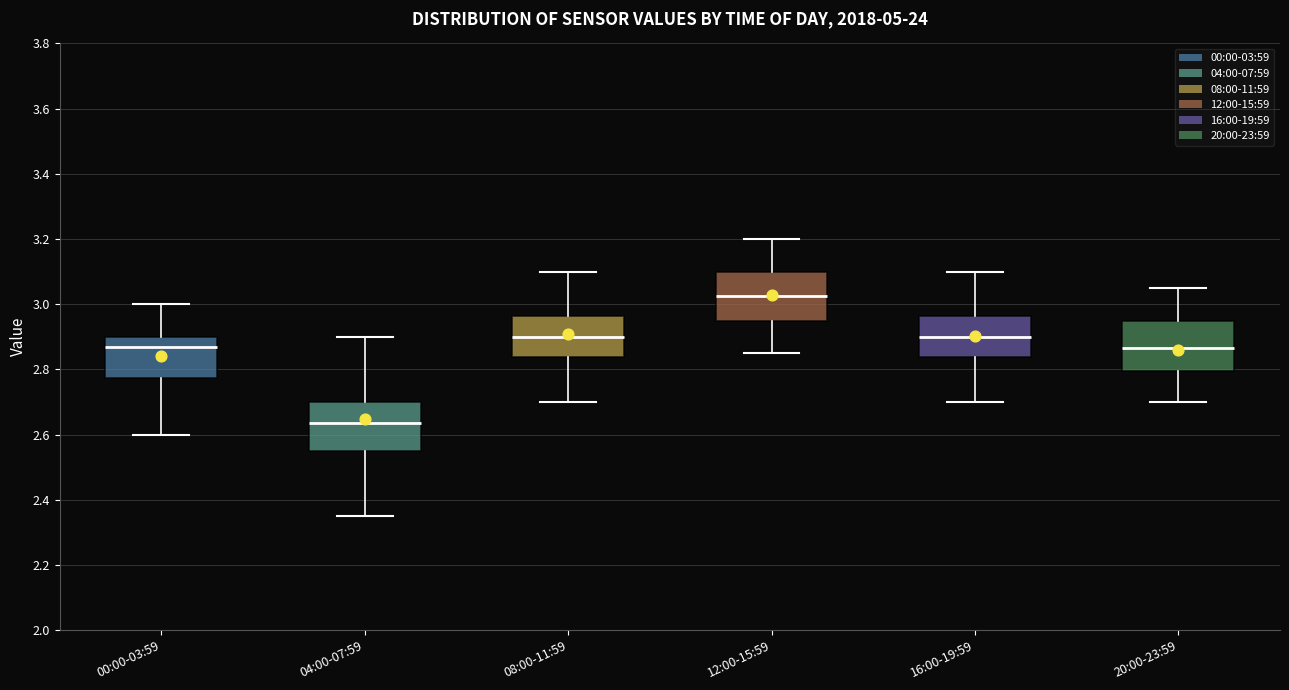

Reading left to right, read every box against the y-axis: the position of its median line, the range the box covers, and the ends of its whiskers. The values are not printed on the chart, so give them approximately, as read against the axis.

00:00-03:59: median 2.88, box 2.78 to 2.90, whiskers 2.60 to 3.00
04:00-07:59: median 2.64, box 2.56 to 2.70, whiskers 2.36 to 2.90
08:00-11:59: median 2.90, box 2.84 to 2.96, whiskers 2.70 to 3.10
12:00-15:59: median 3.02, box 2.96 to 3.10, whiskers 2.86 to 3.20
16:00-19:59: median 2.90, box 2.84 to 2.96, whiskers 2.70 to 3.10
20:00-23:59: median 2.86, box 2.80 to 2.96, whiskers 2.70 to 3.06